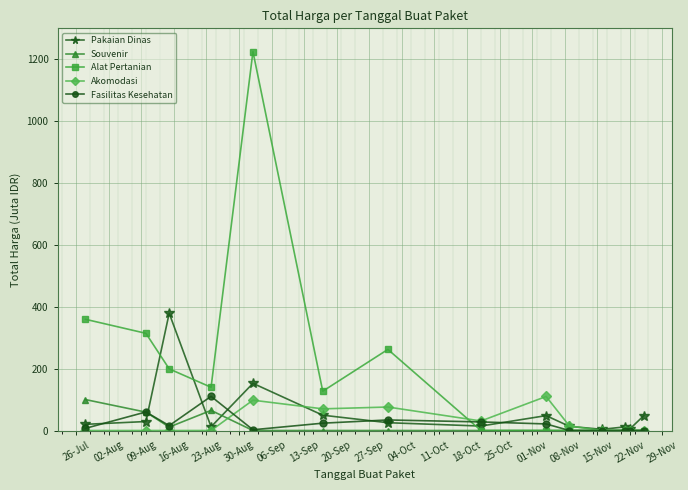

What is the maximum value shown in the chart?

1224.7